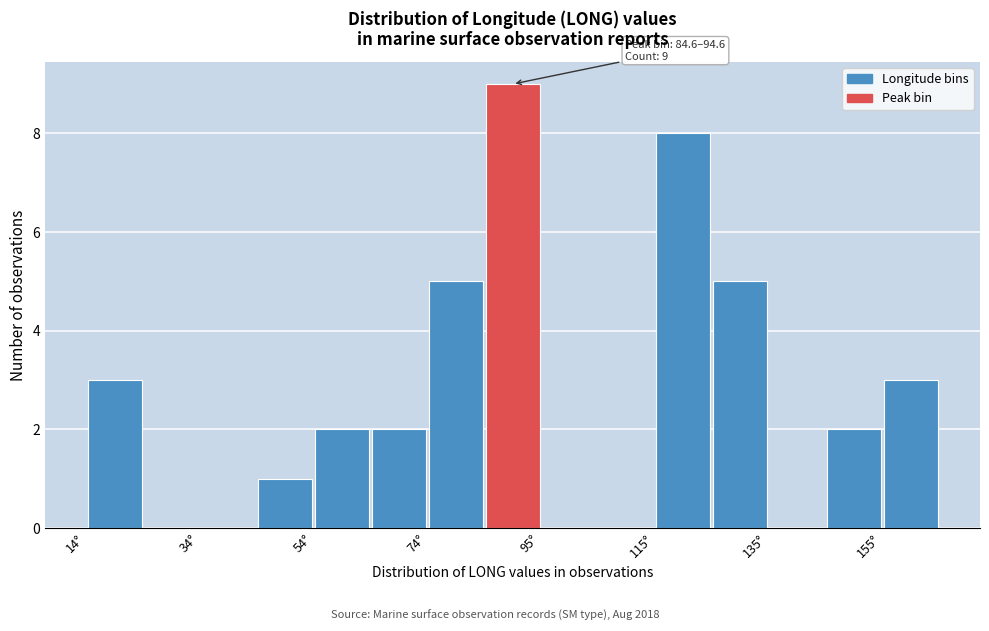

Around what value on the x-axis is the tallest bar? Give the approximate position of its centre, as read against the axis.

90